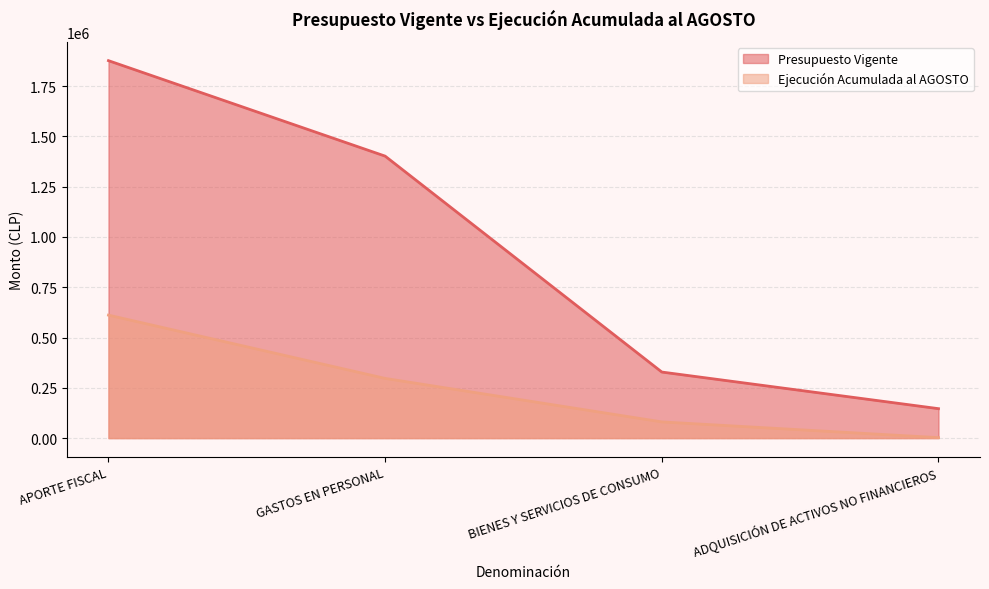

At which label does Presupuesto Vigente reach its peak?

APORTE FISCAL